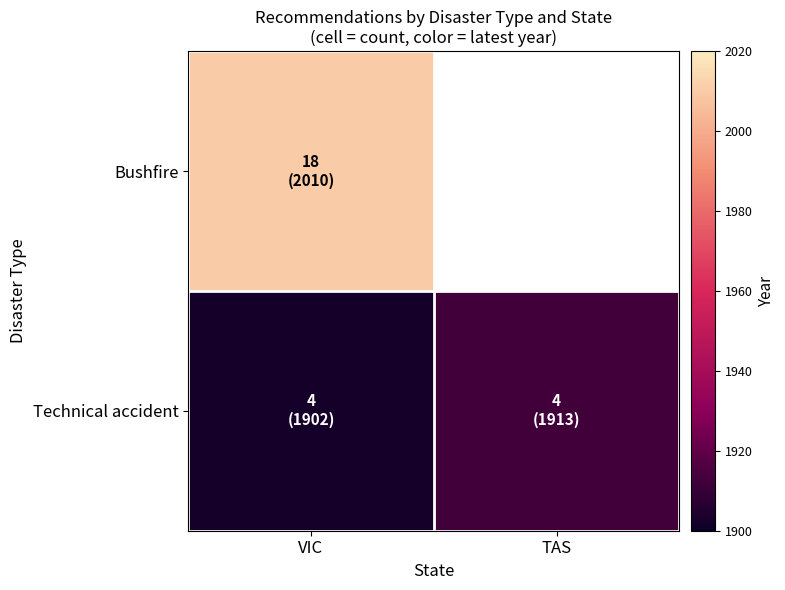

Which series has the largest range (max minus min)?

Bushfire